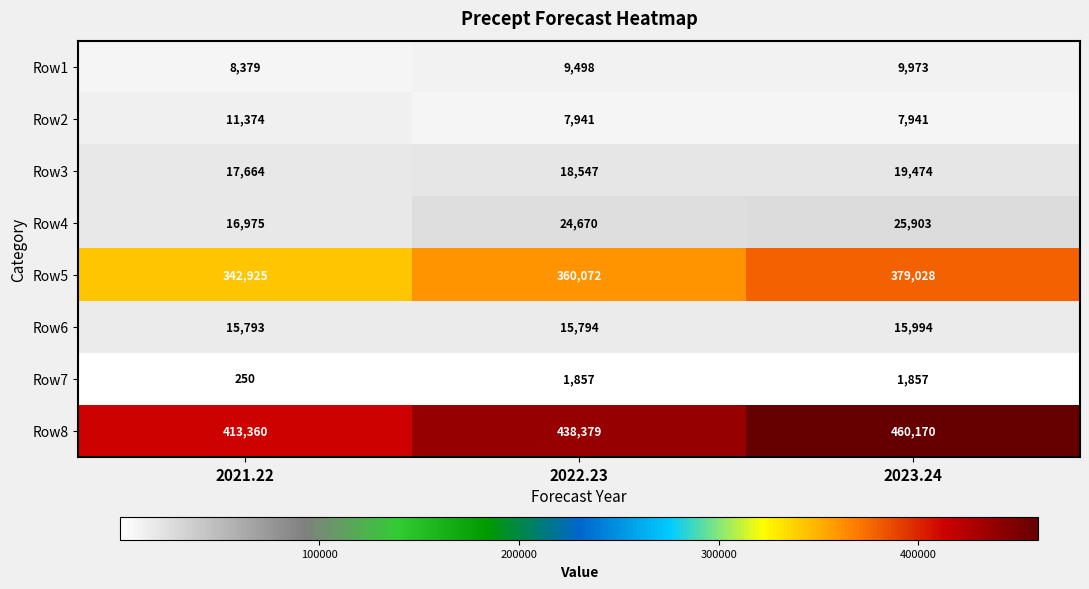

Which series has the widest spread of values?

Row8